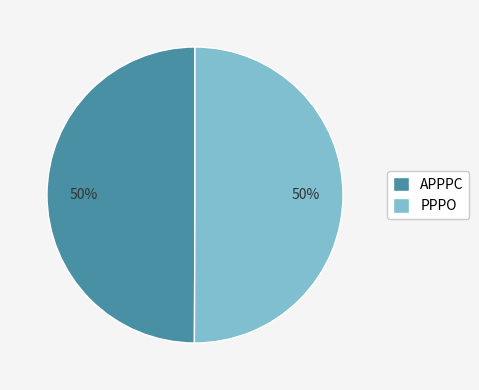

The APPPC slice represents 60% of the pie. True or false?

False